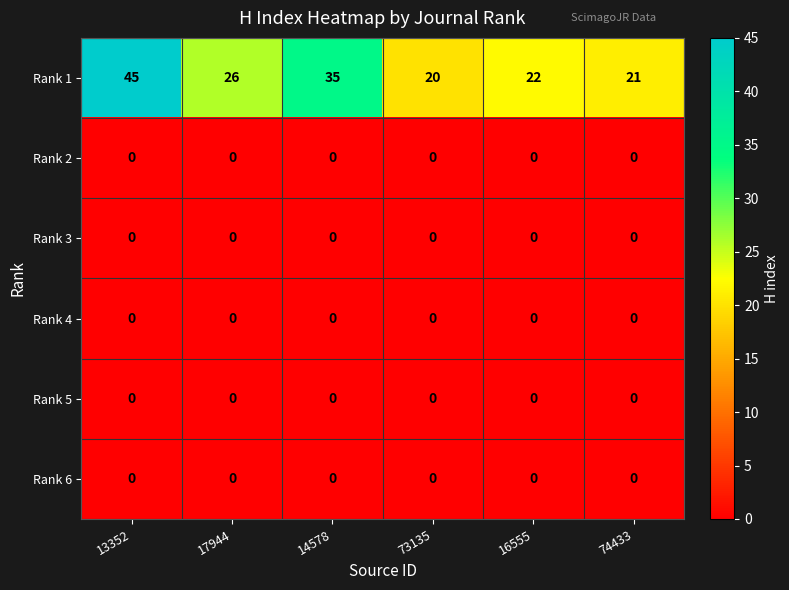

Which series has the largest total across all categories?

Rank 1